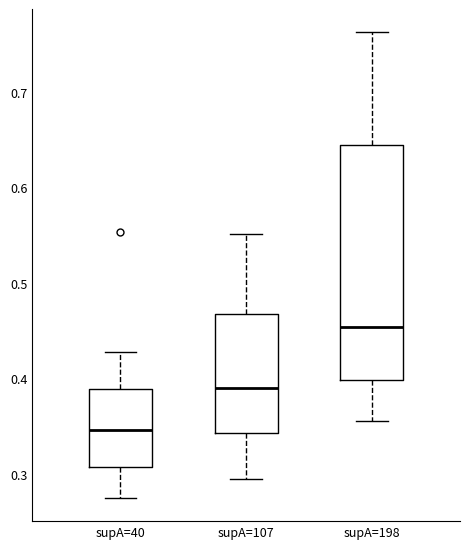

Where does the median line of the box for supA=198 sit on the y-axis? The values are not printed on the chart, so give them approximately, as read against the axis.

0.45